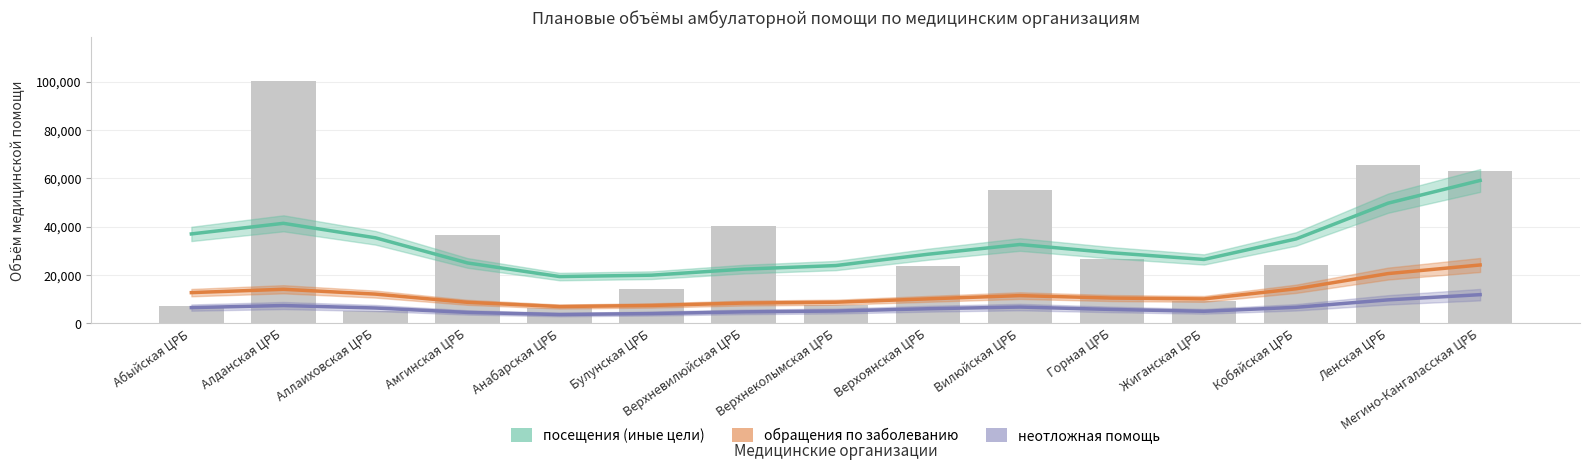

How many values in the посещения (иные цели) series exceed 29200?

8